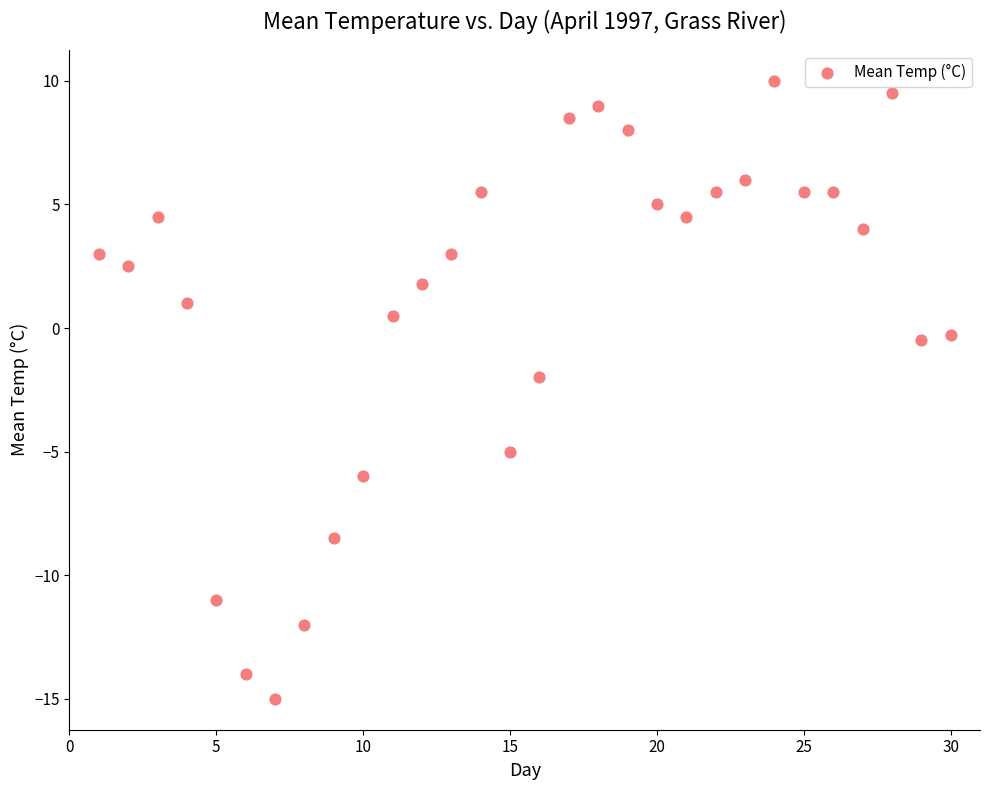

What is the range of Y values (max minus min)?

25.0